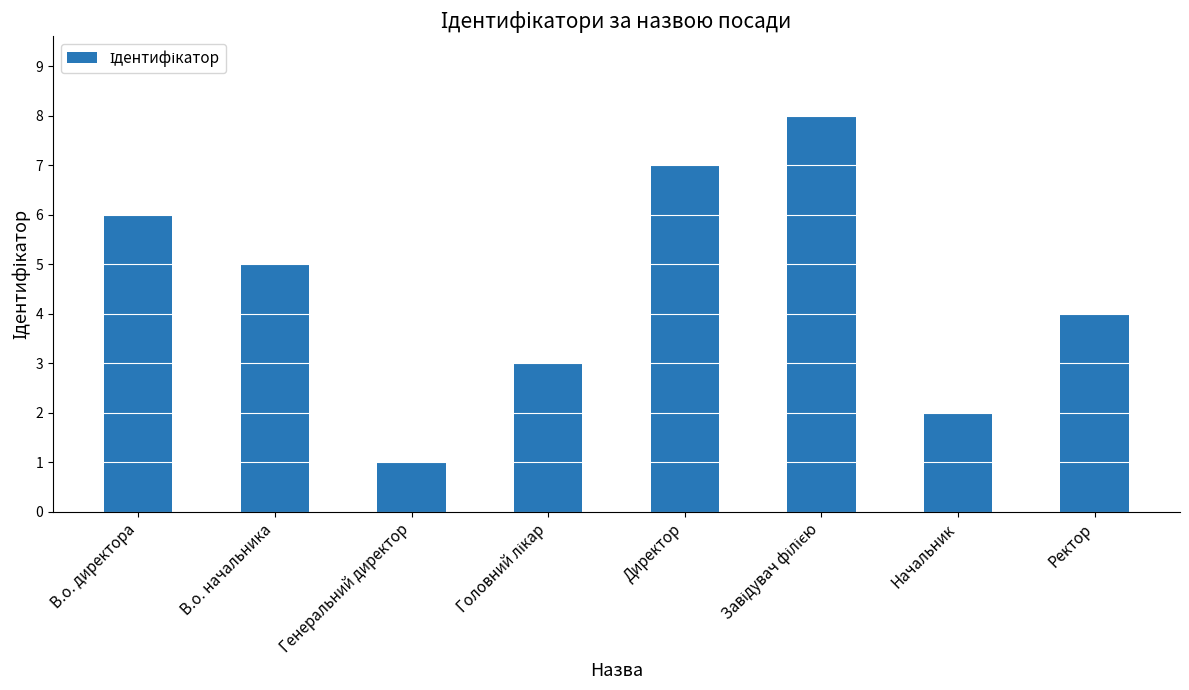

Are the bars grouped side by side (vs. stacked)?

No